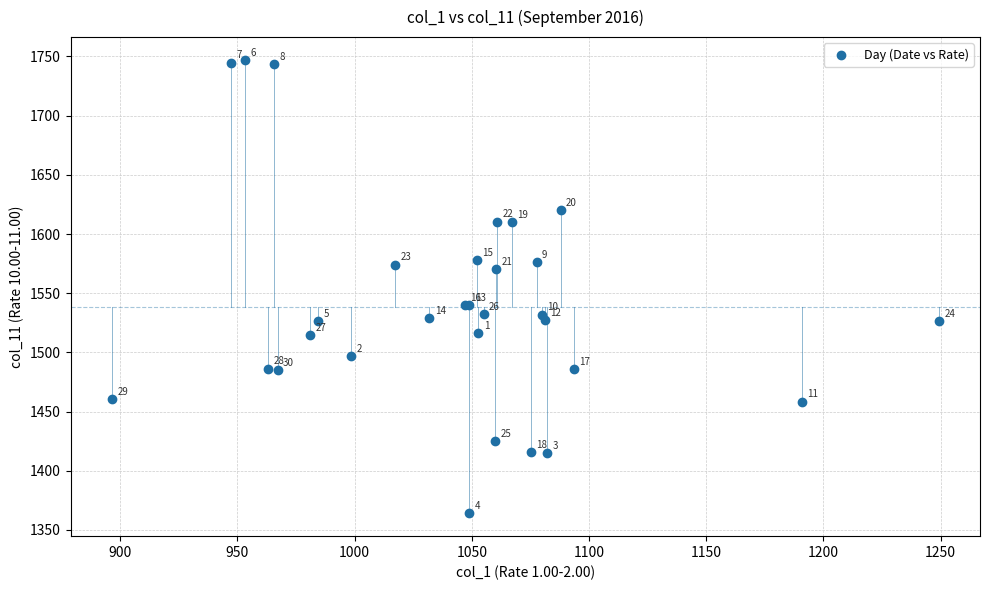

What Y value in the scatter plot is closest to 1555?

1540.3